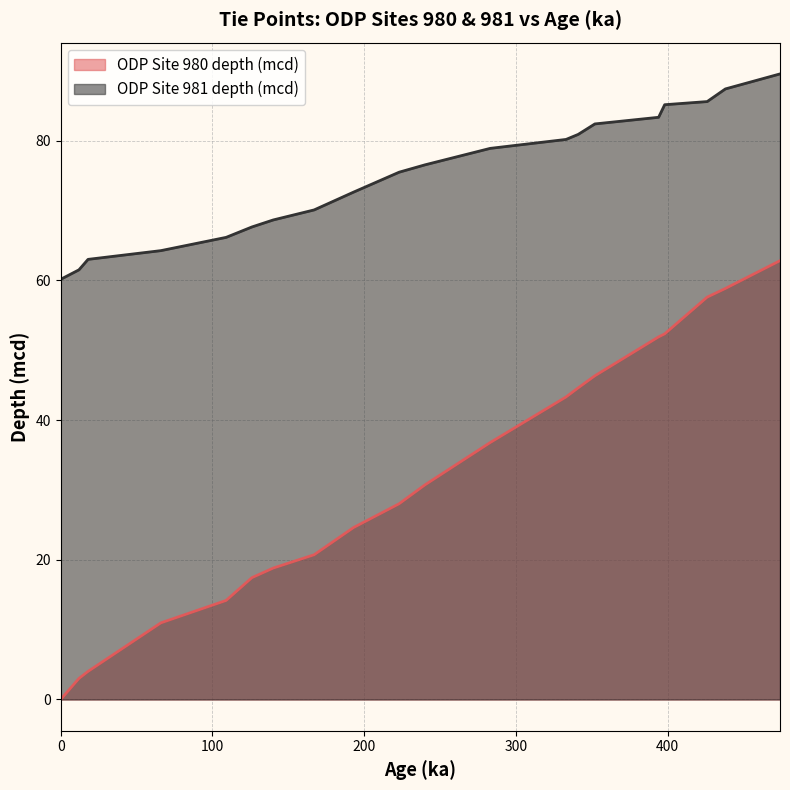

At which category is the sum across all series the highest?

474